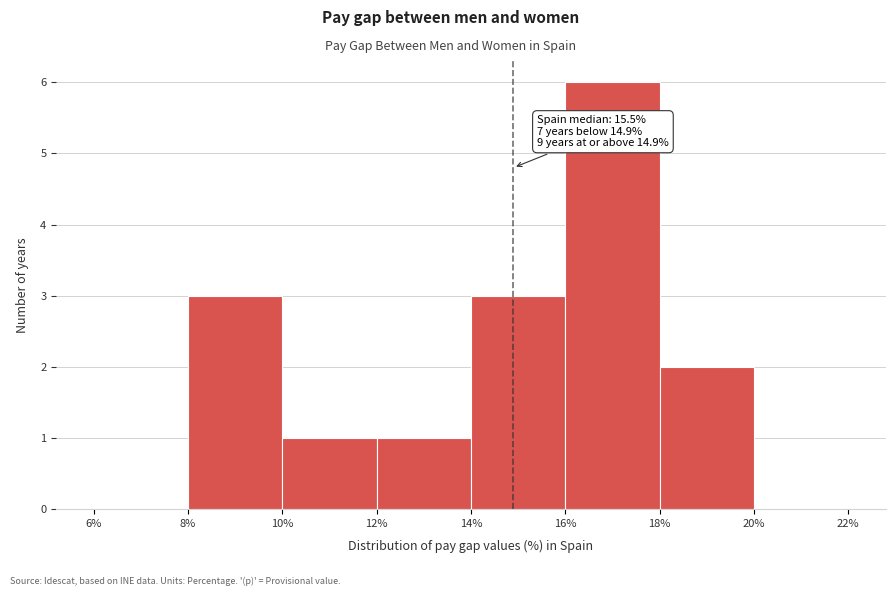

Over which range of the x-axis is the bar tallest?

16% to 18%